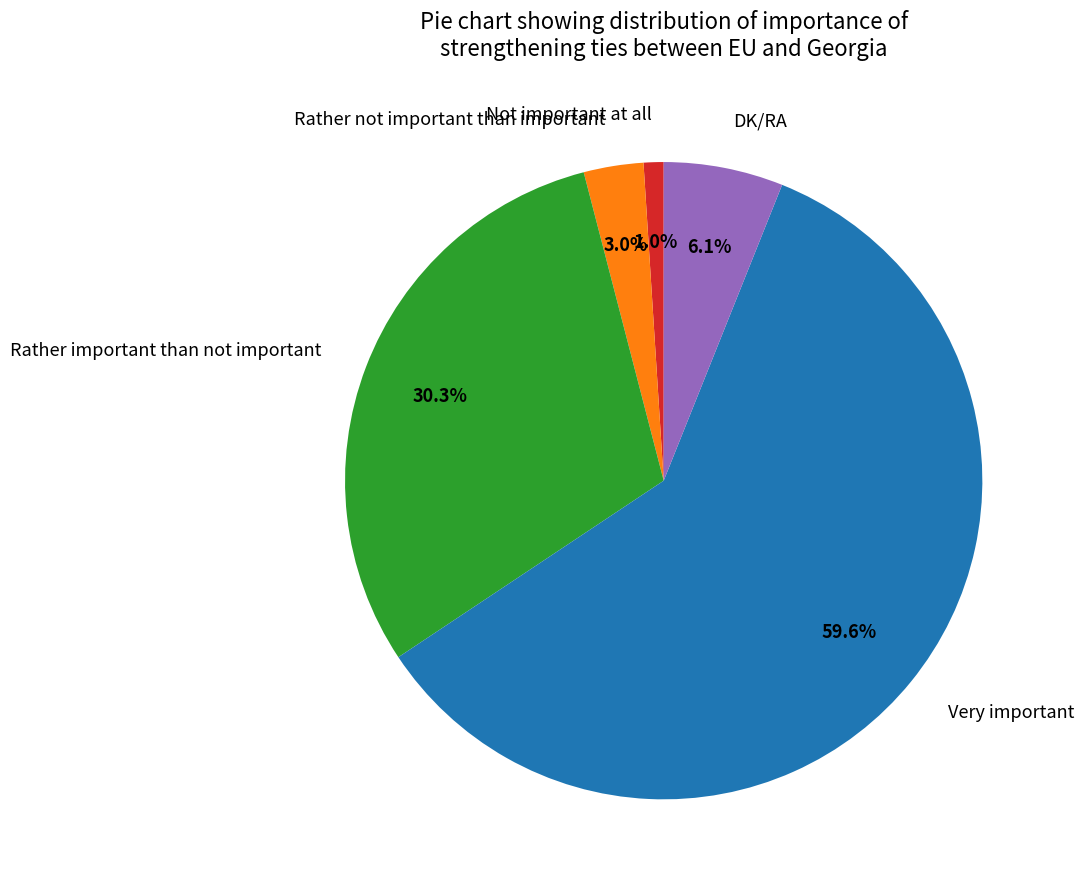

Does Rather not important than important account for over 50% of the chart?

No